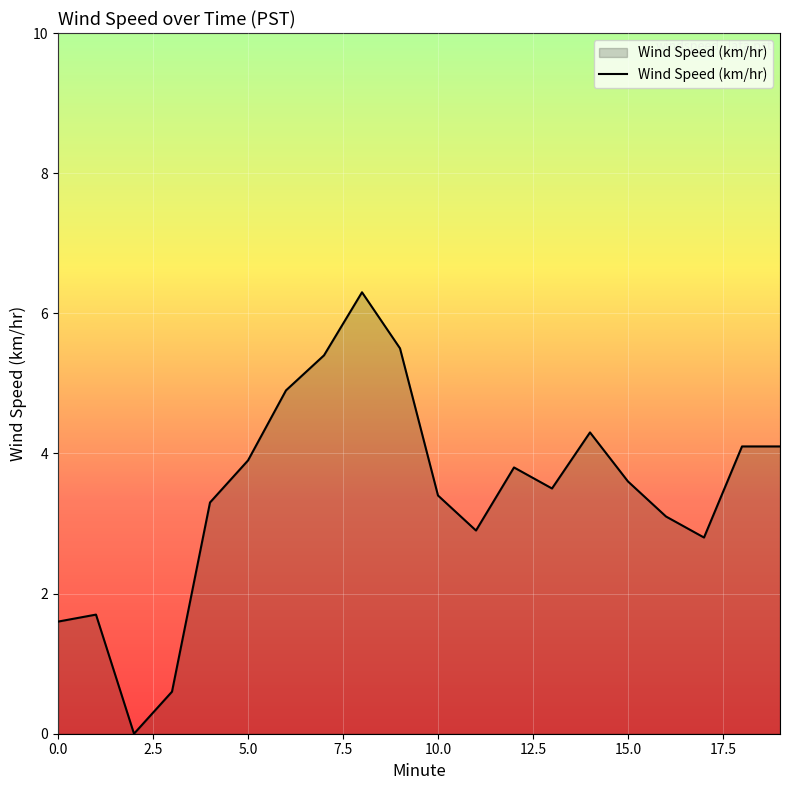

What is the maximum value shown in the chart?

6.3